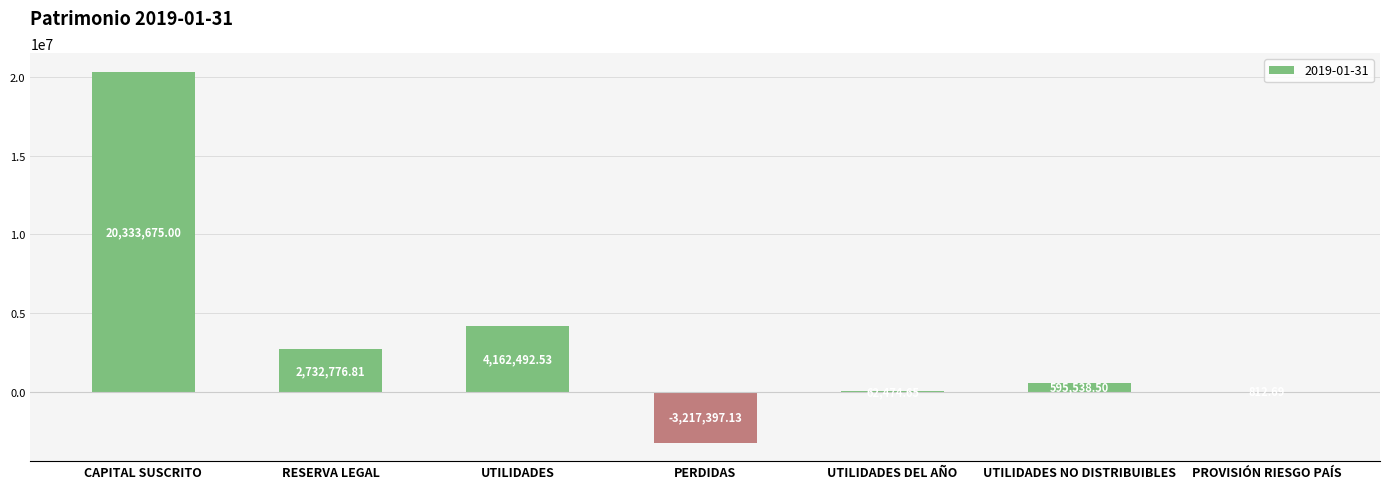

Between PERDIDAS and PROVISIÓN RIESGO PAÍS, which is larger?

PROVISIÓN RIESGO PAÍS